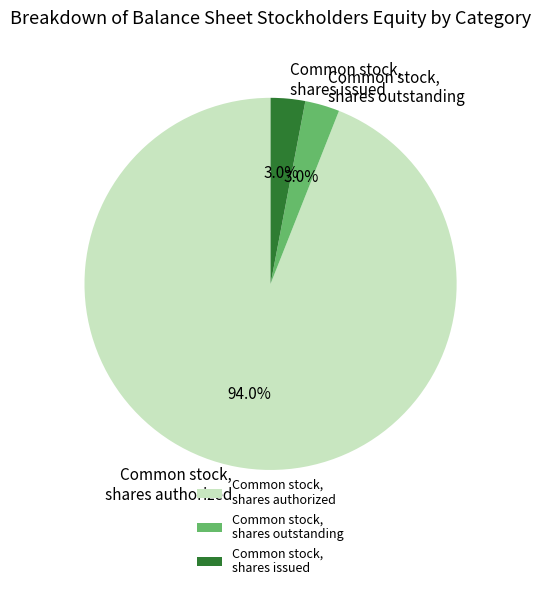

Between Common stock, shares issued and Common stock, shares authorized, which is larger?

Common stock, shares authorized